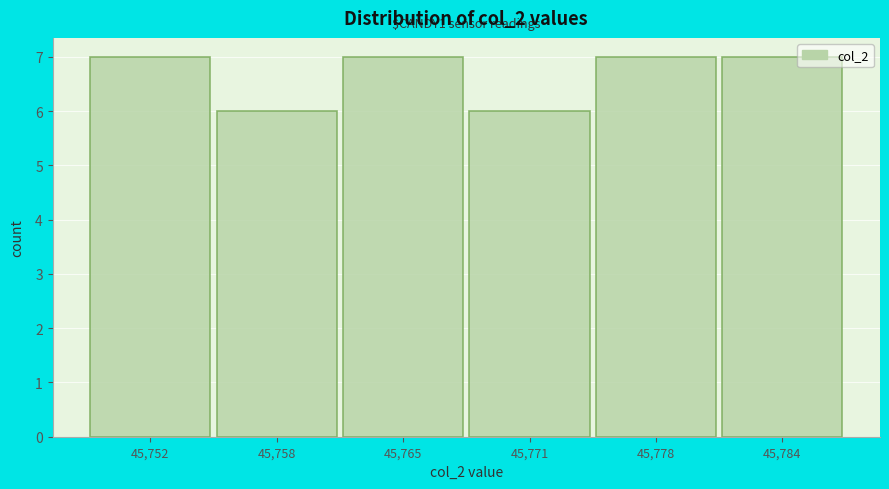

Reading right to left, extract all data points from this chart.

45,784=7	45,778=7	45,771=6	45,765=7	45,758=6	45,752=7